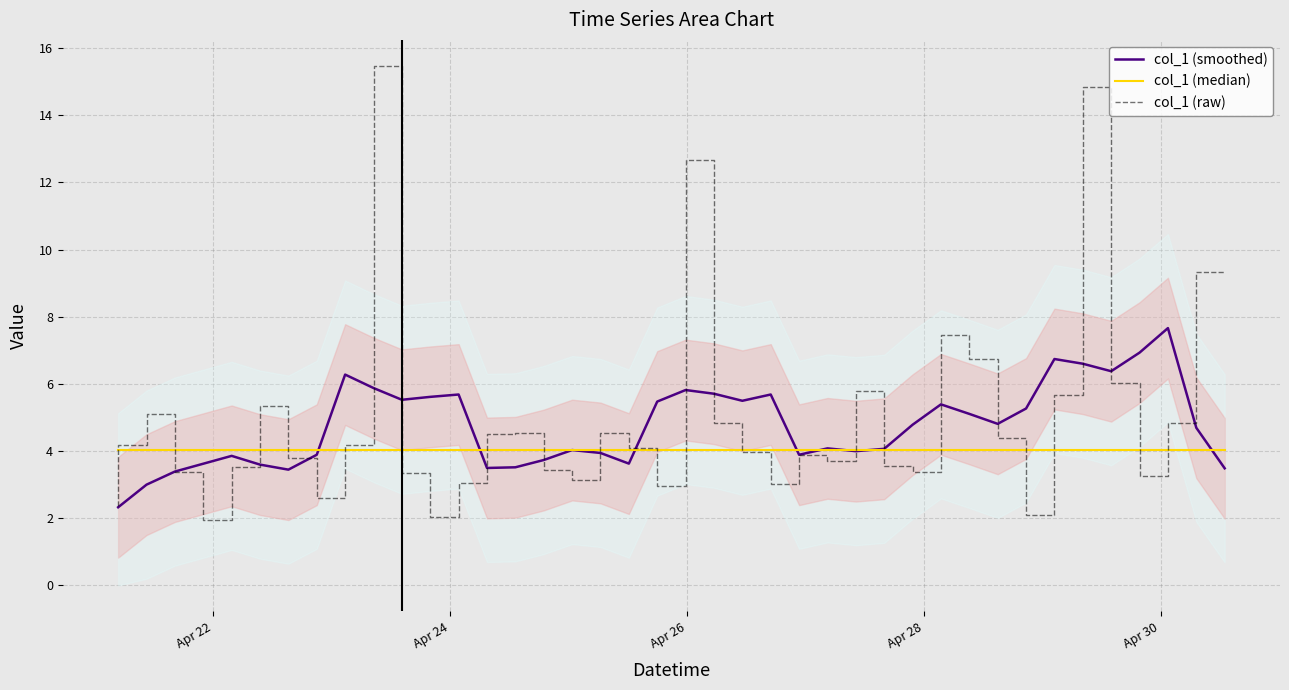

At how many categories does at least one series exceed 8?

4